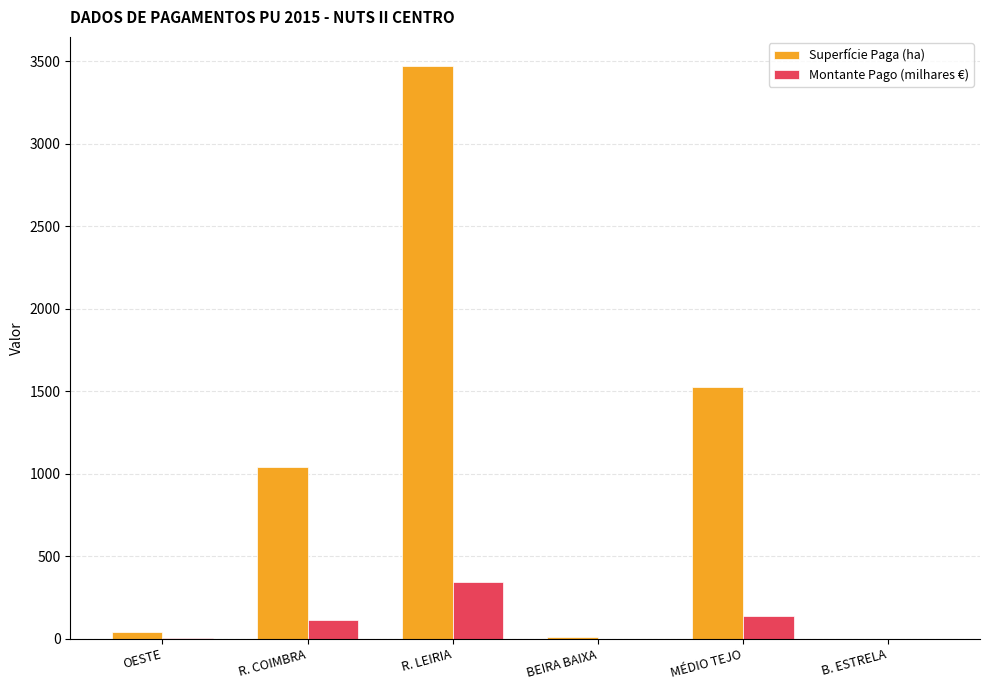

What is the sum of all Superfície Paga (ha) values?

6099.5